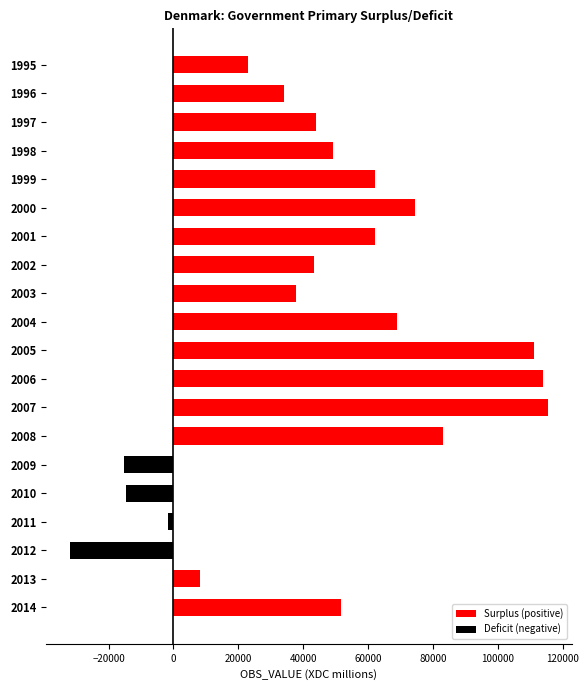

What is the smallest value displayed?

-31857